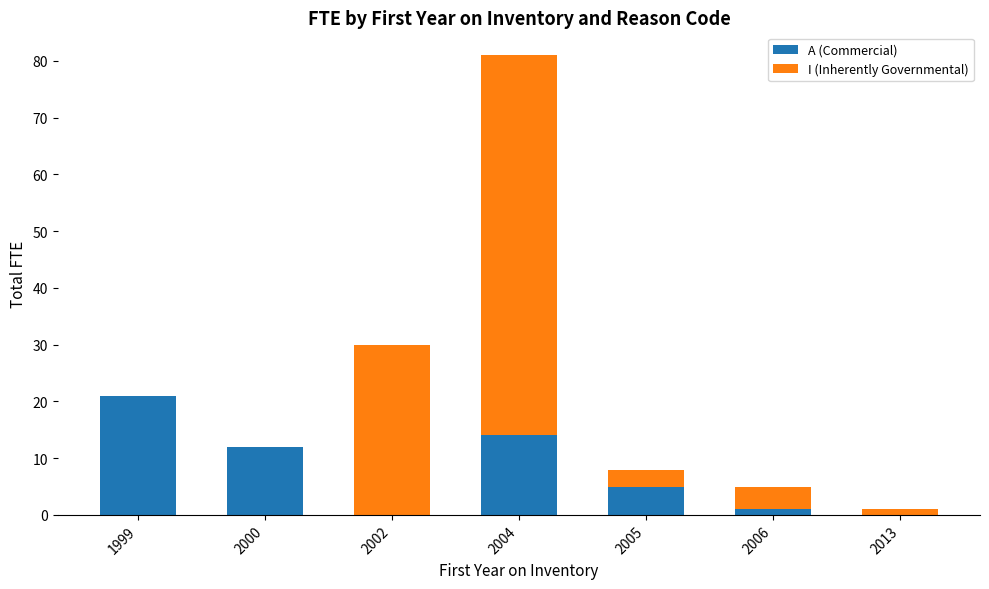

Reading left to right, list the values for the A (Commercial) series.

1999=21	2000=12	2002=0	2004=14	2005=5	2006=1	2013=0